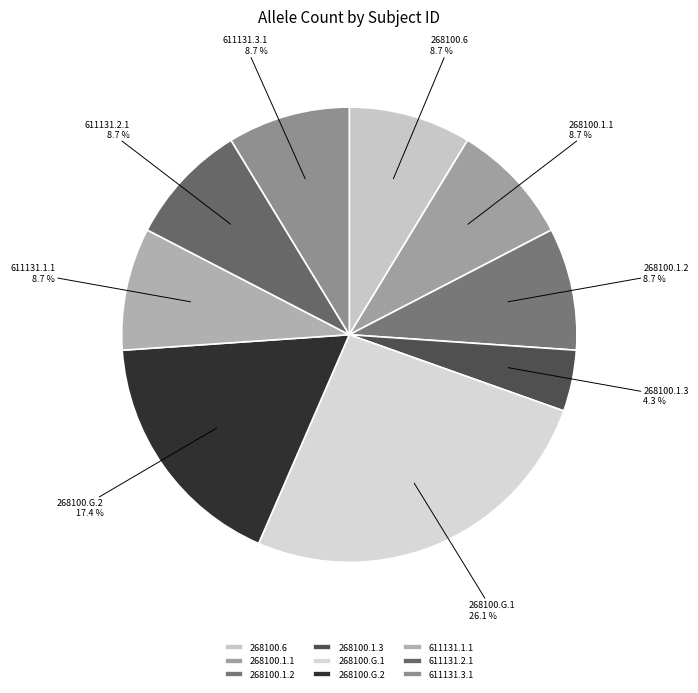

The 268100.6 slice represents 9% of the pie. True or false?

True